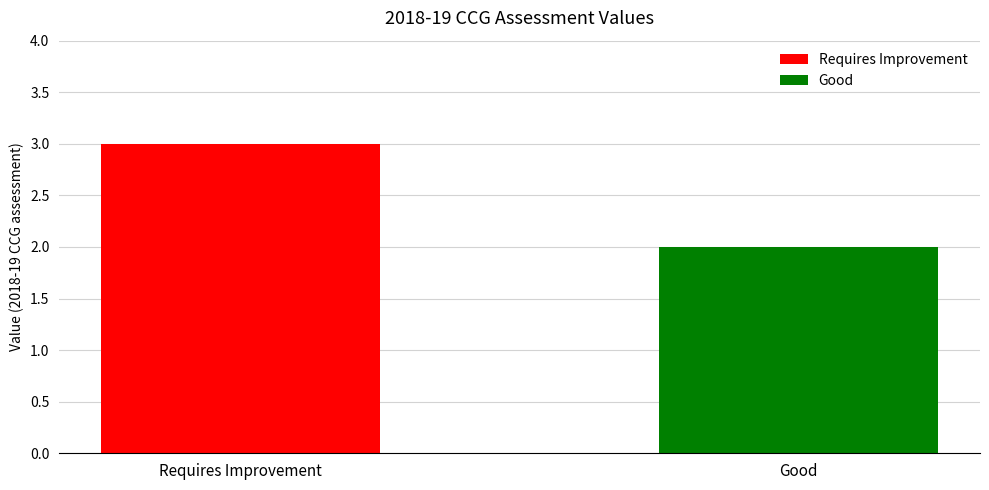

Which series has the widest spread of values?

Requires Improvement